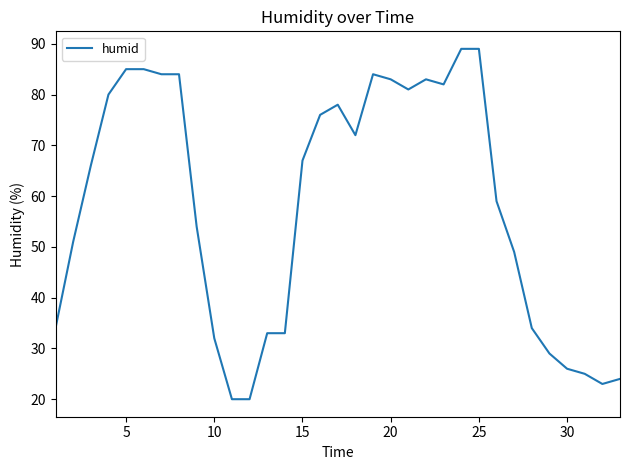

What is the greatest value displayed?

89